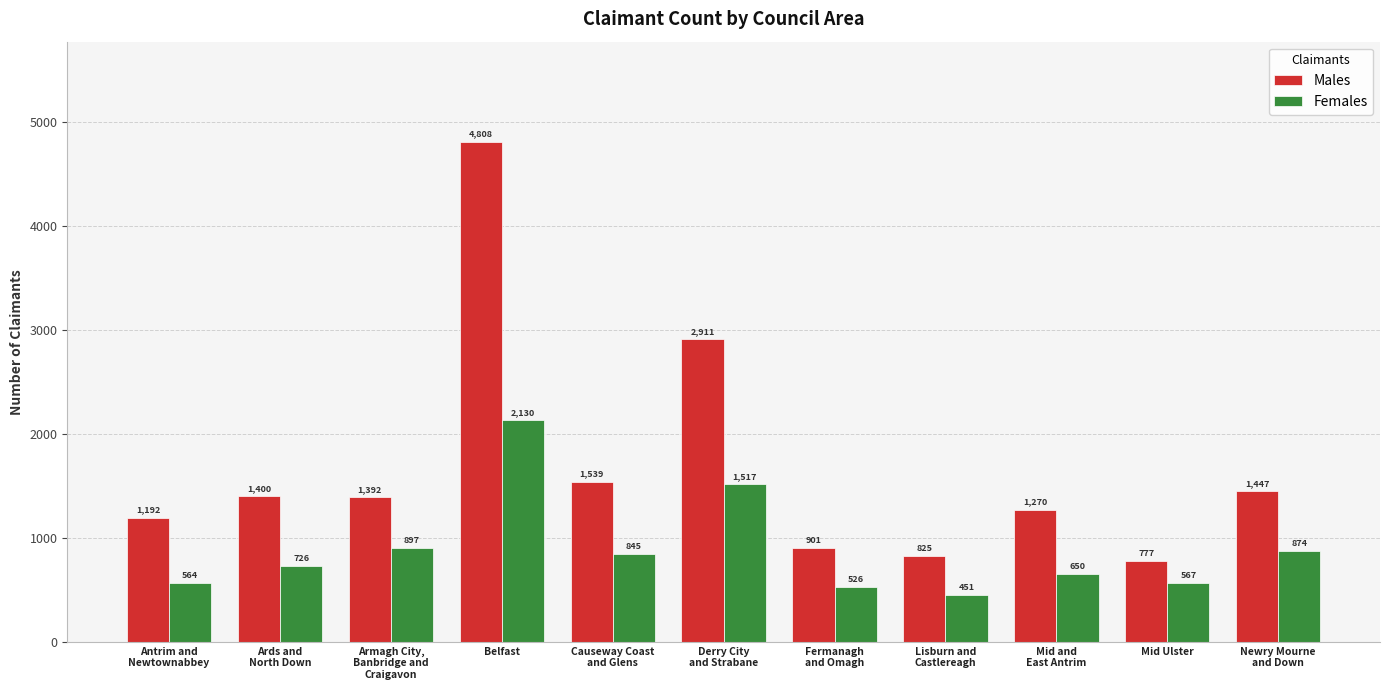

What are all the series names shown in the legend?

Males, Females